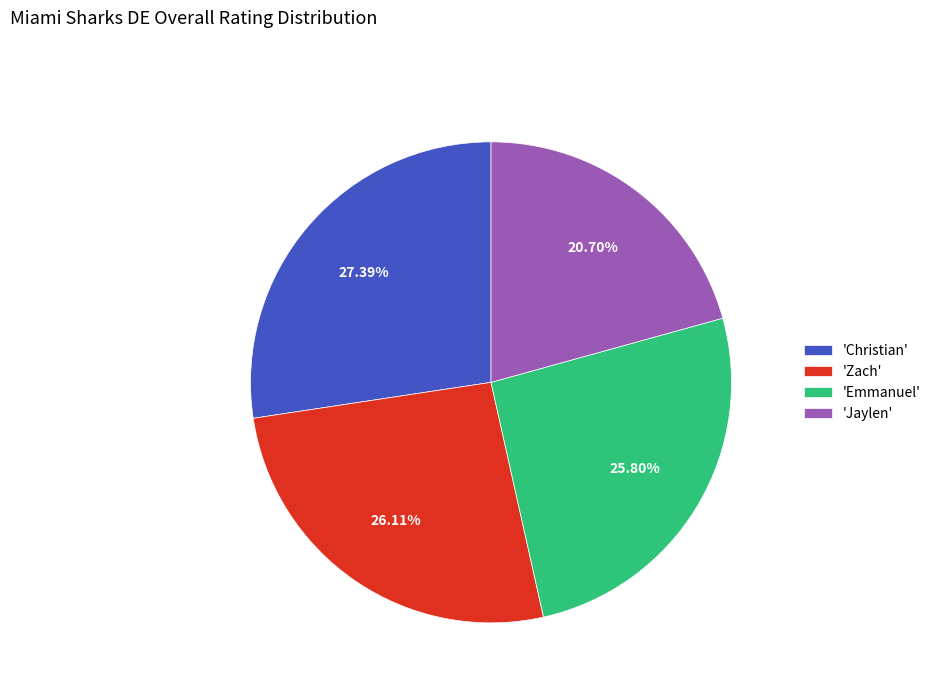

To the nearest percent, what is the average slice percentage?

25%